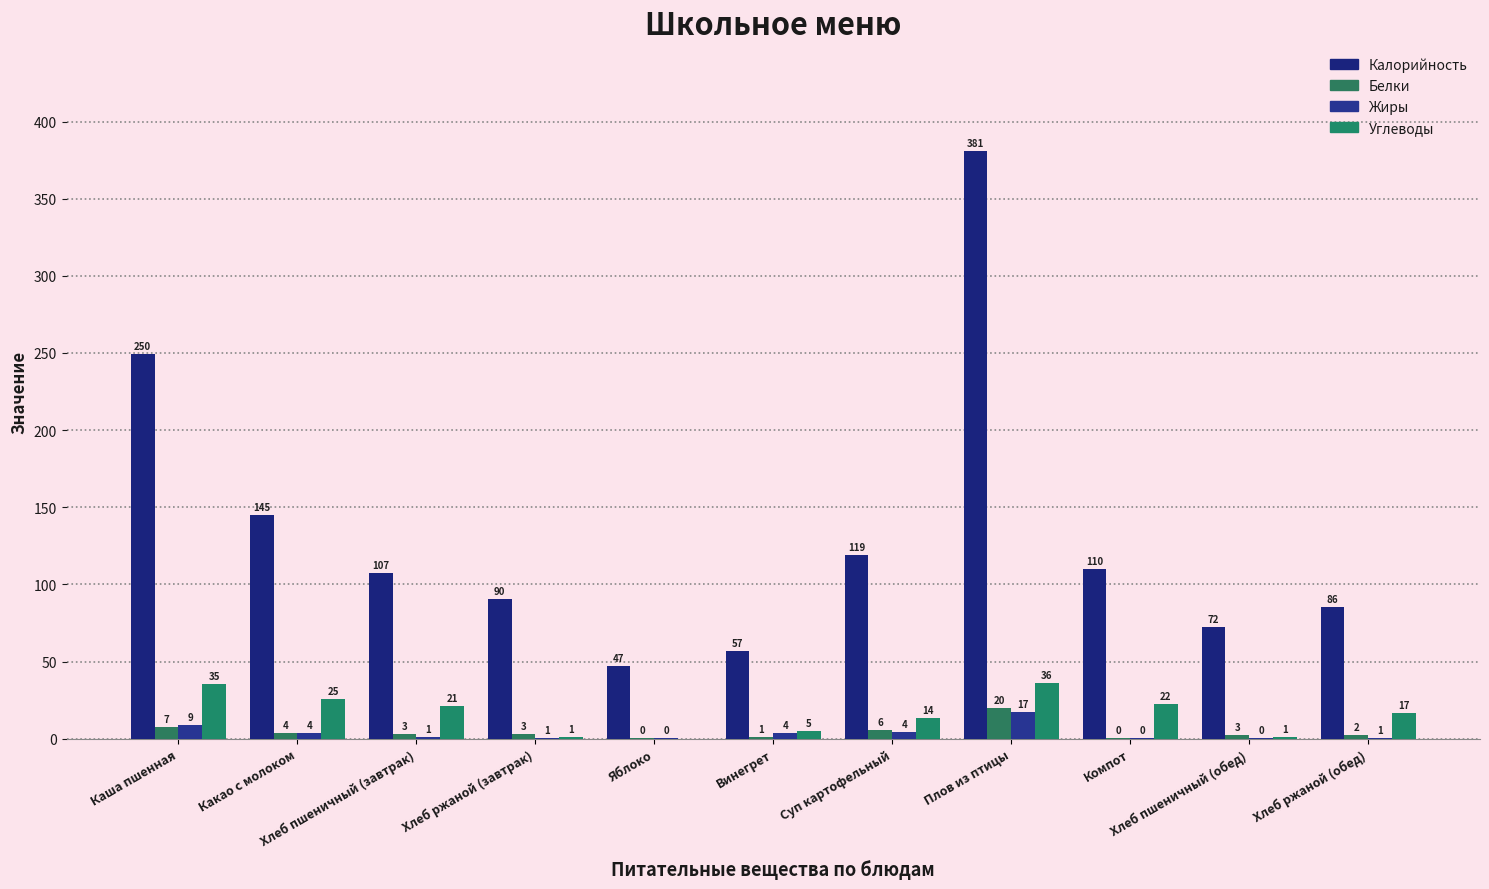

What is the maximum value shown in the chart?

381.0